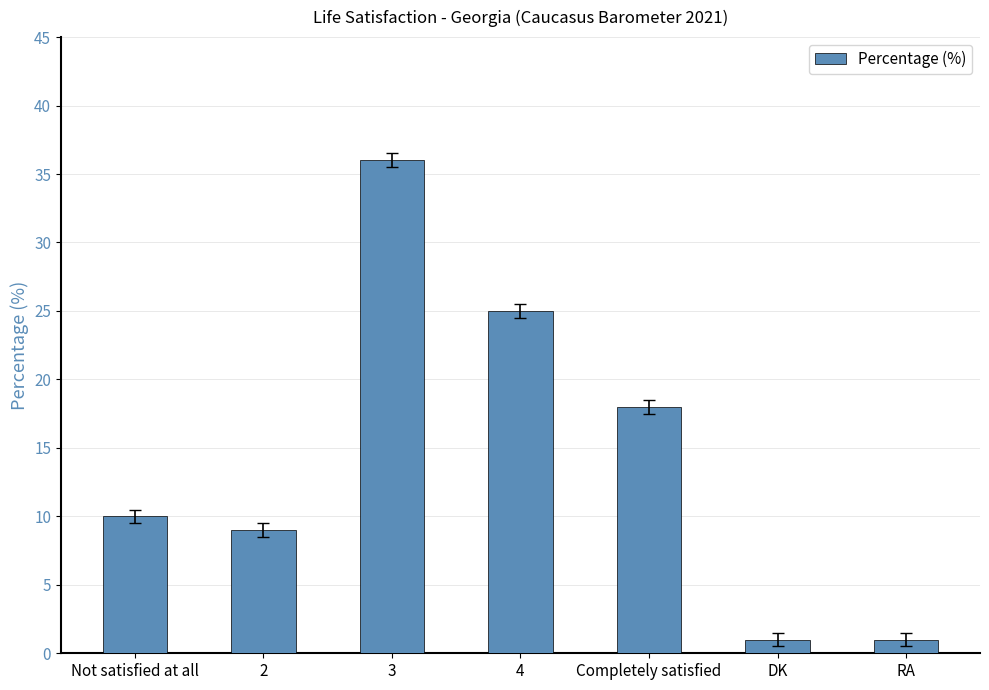

What is the average value?

14